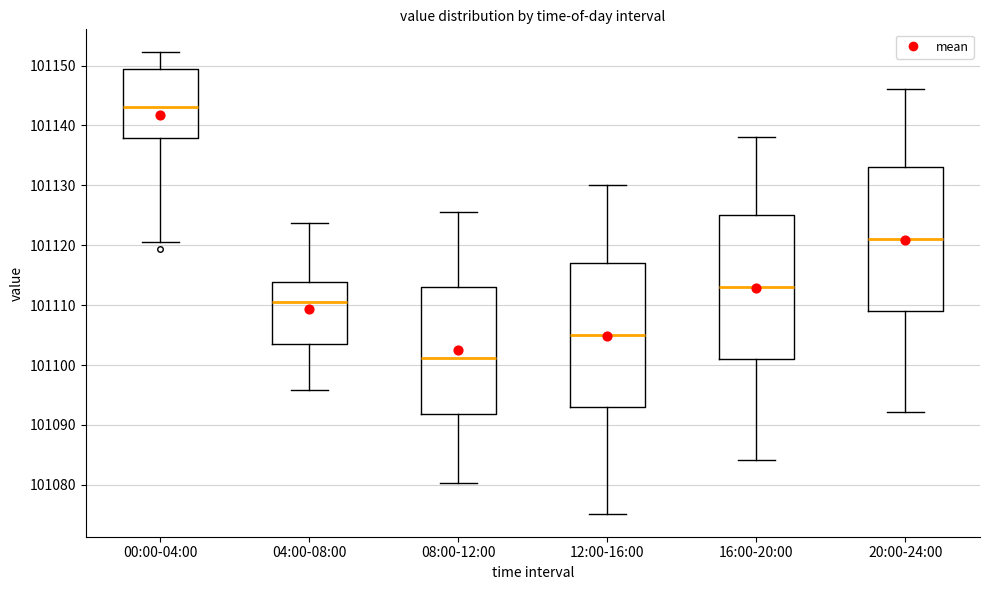

Reading left to right, read every box against the y-axis: the position of its median line, the range the box covers, and the ends of its whiskers. The values are not printed on the chart, so give them approximately, as read against the axis.

00:00-04:00: median 101143, box 101138 to 101149, whiskers 101121 to 101152
04:00-08:00: median 101111, box 101103 to 101114, whiskers 101096 to 101124
08:00-12:00: median 101101, box 101092 to 101113, whiskers 101080 to 101126
12:00-16:00: median 101105, box 101093 to 101117, whiskers 101075 to 101130
16:00-20:00: median 101113, box 101101 to 101125, whiskers 101084 to 101138
20:00-24:00: median 101121, box 101109 to 101133, whiskers 101092 to 101146